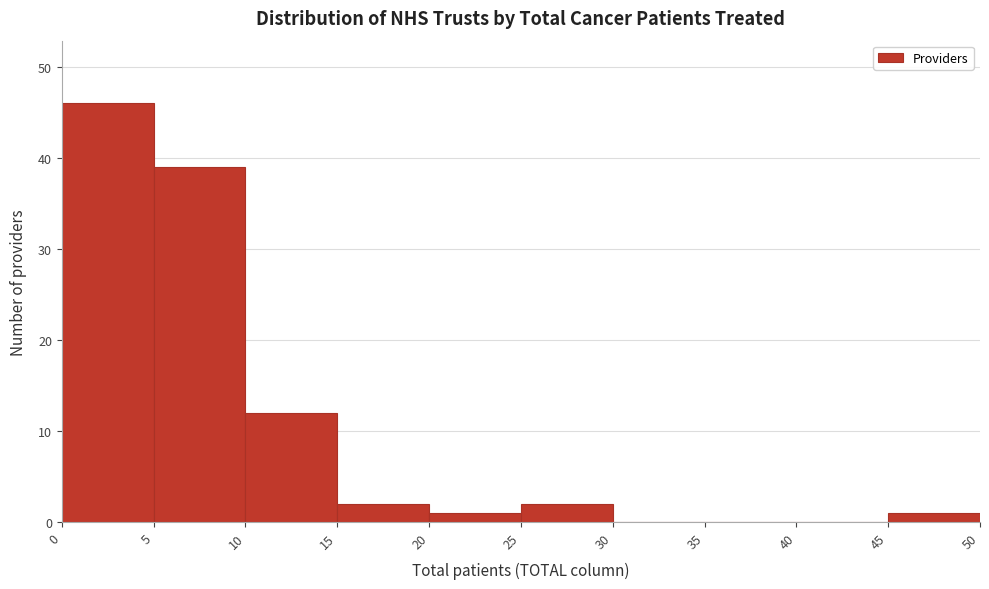

Which range on the x-axis has the tallest bar?

0 to 5